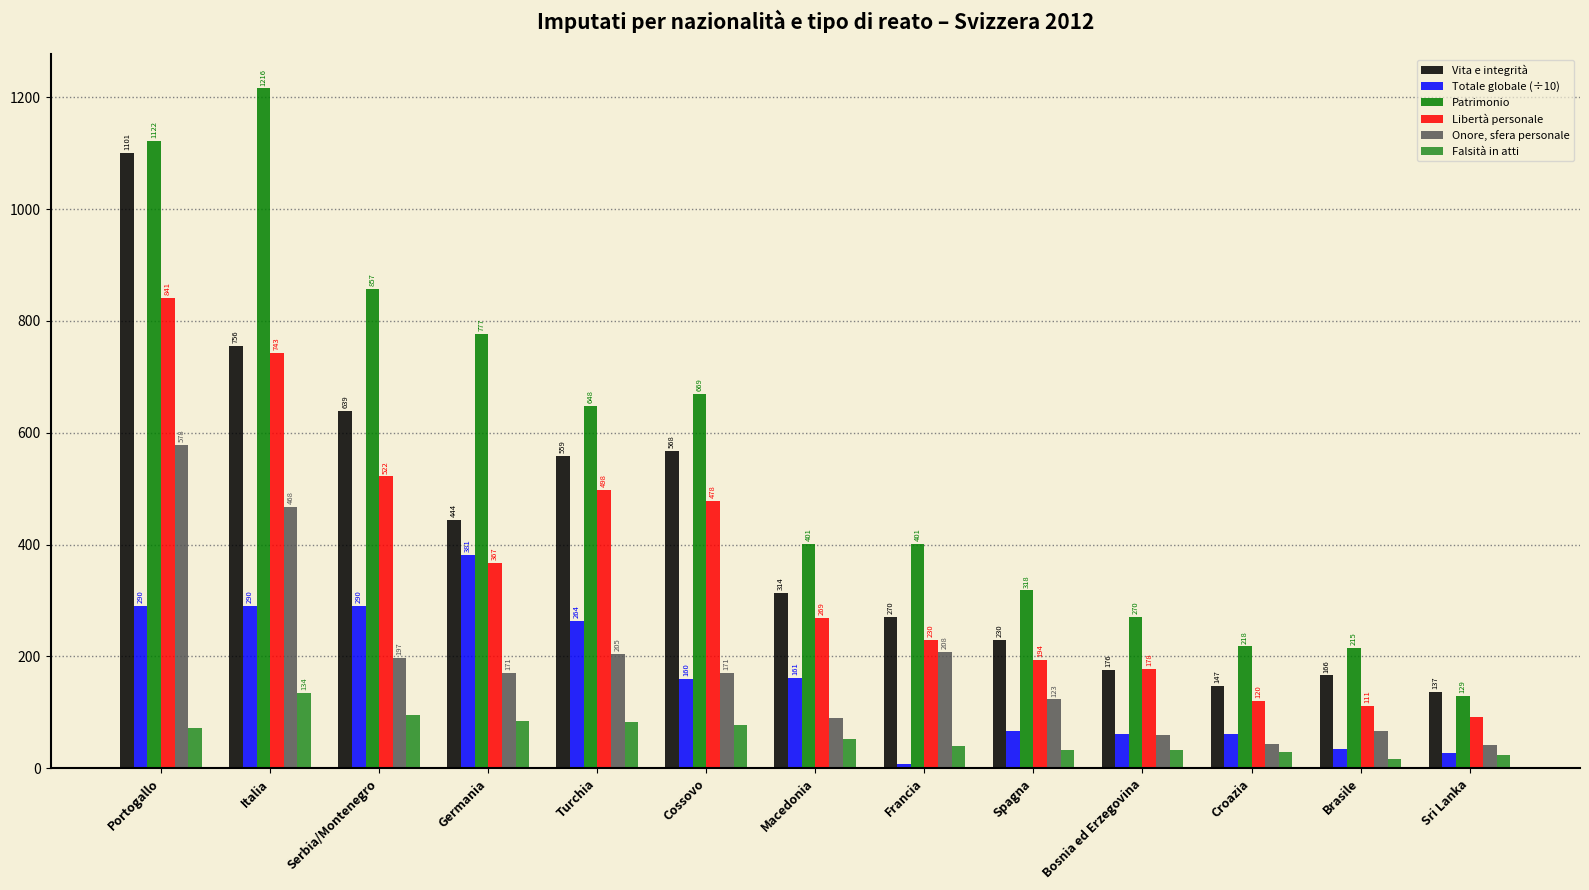

Which label corresponds to the smallest value in the chart?

Francia